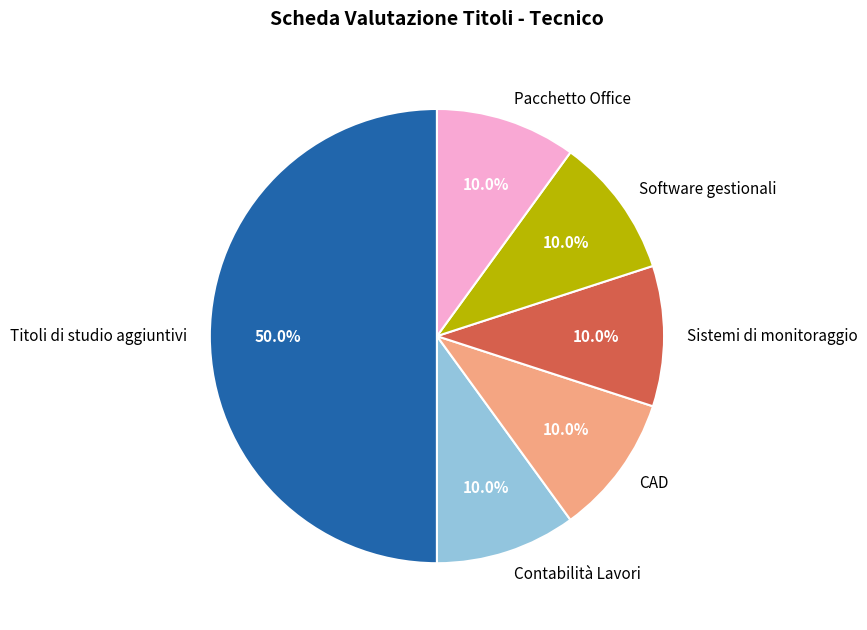

Is it true that CAD is 23% of the pie?

False